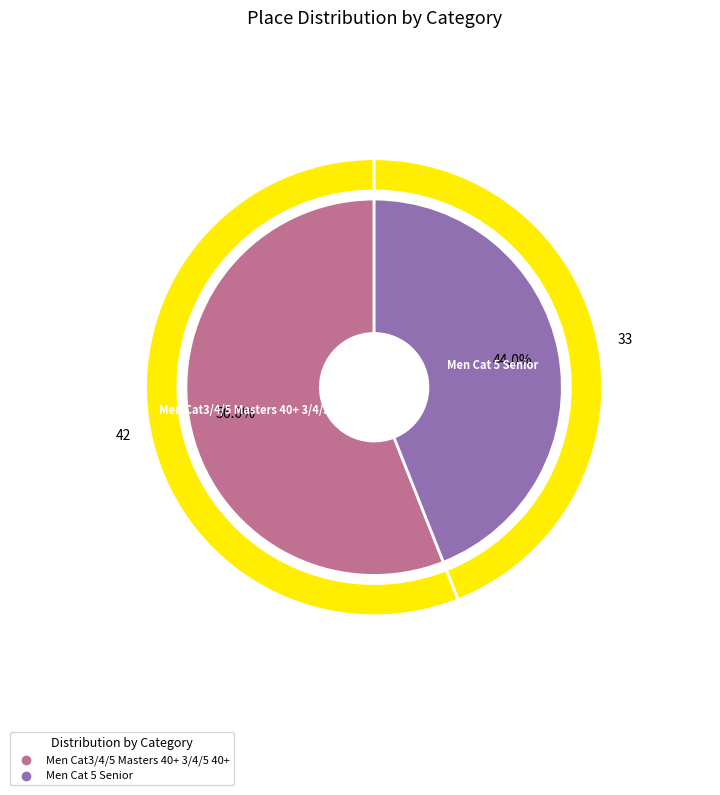

What is the smallest slice in the pie chart?

Men Cat 5 Senior